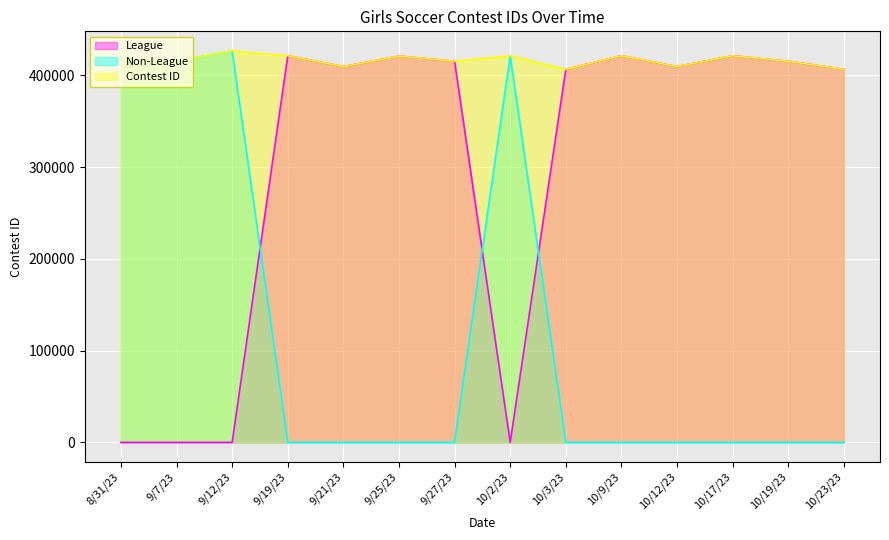

List the series in order of their peak value, highest first.

Non-League, Contest ID, League